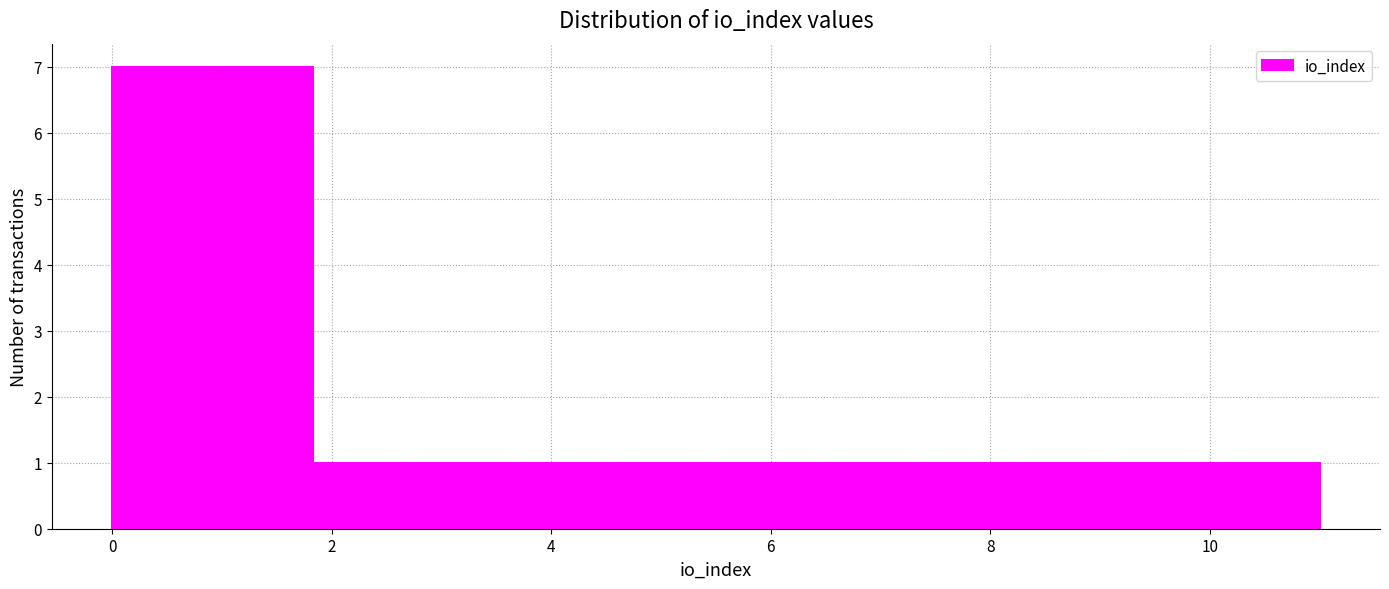

What is the height of the bar covering 4.6 to 5.6 on the x-axis? Neither the bar edges nor the heights are printed on the chart, so give them approximately, as read against the axes.

1